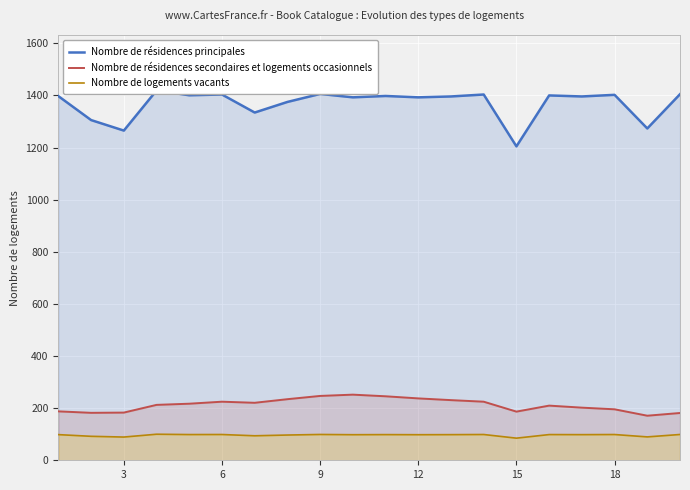

True or false: Nombre de logements vacants and Nombre de résidences secondaires et logements occasionnels intersect in this chart.

False